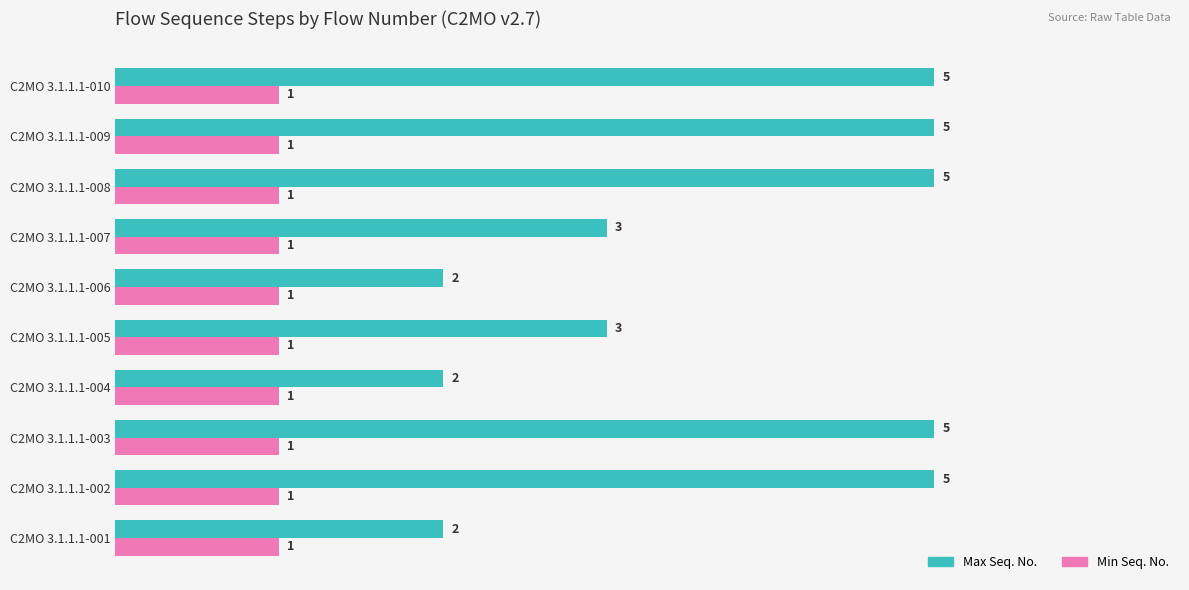

Count the Max Seq. No. values in the range 2 to 5.

10